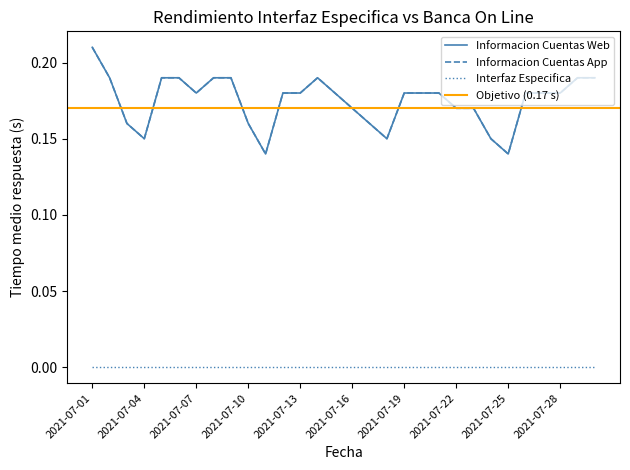

True or false: Informacion Cuentas App and Informacion Cuentas Web cross at least once.

False